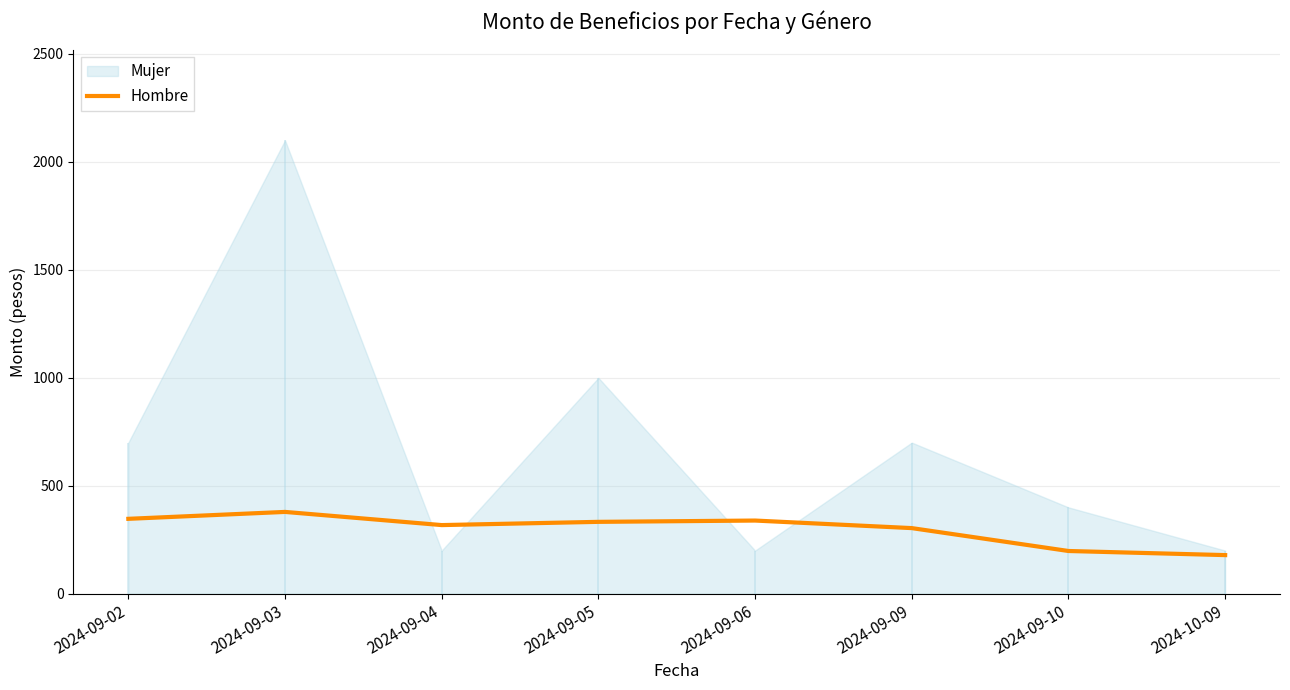

The chart shows a value of 475 at 2024-09-02. True or false?

False